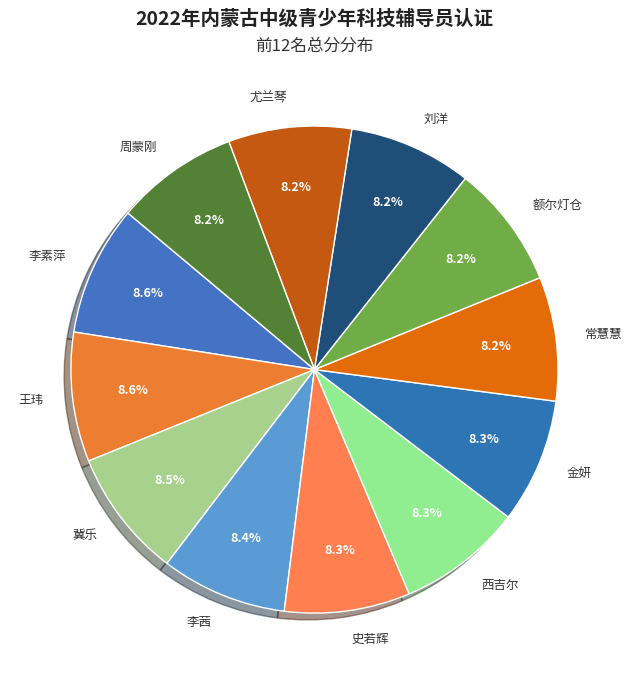

How many segments does this pie chart have?

12